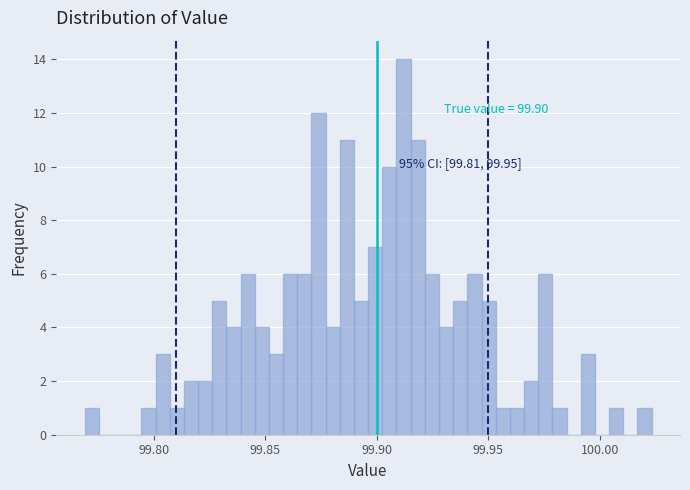

Around what value on the x-axis is the tallest bar? Give the approximate position of its centre, as read against the axis.

99.910